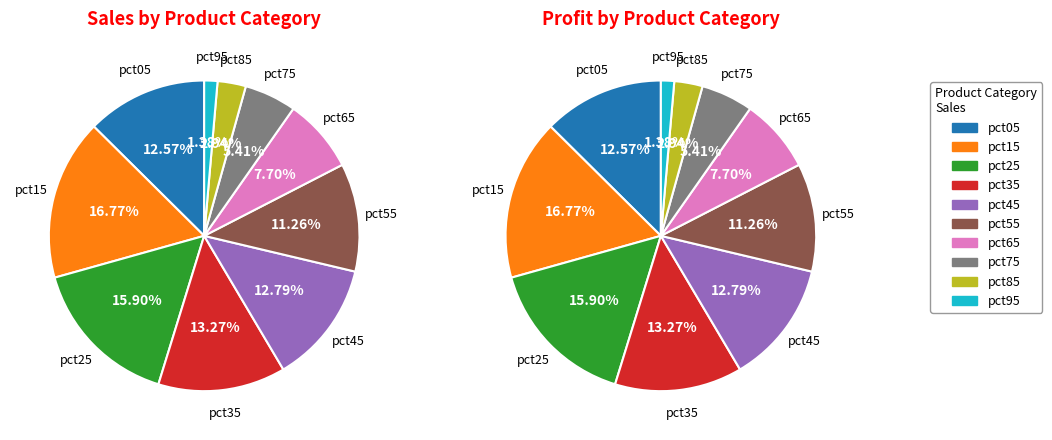

Do pct05 and pct75 together represent more than half of the pie?

No